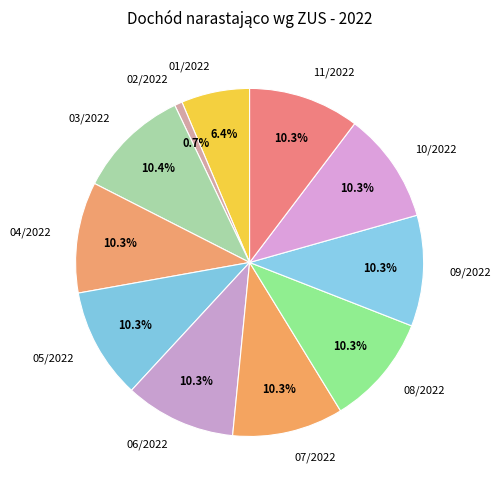

What is the smallest slice in the pie chart?

02/2022